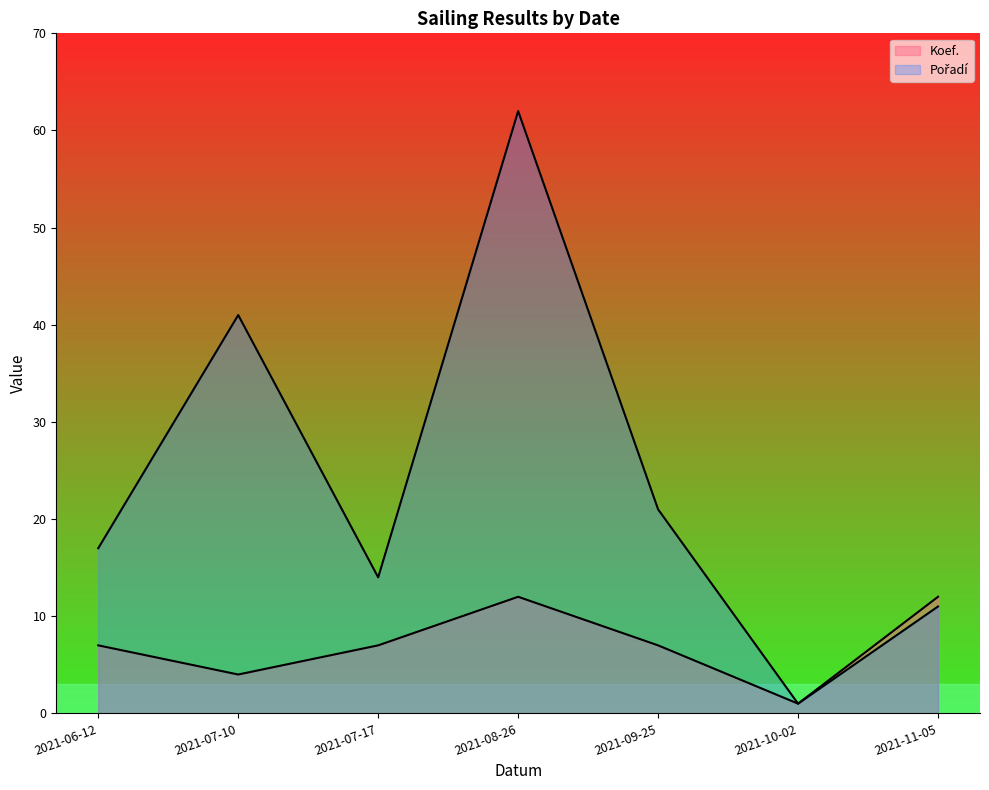

What is the difference between the maximum and minimum values in the Koef. series?

11